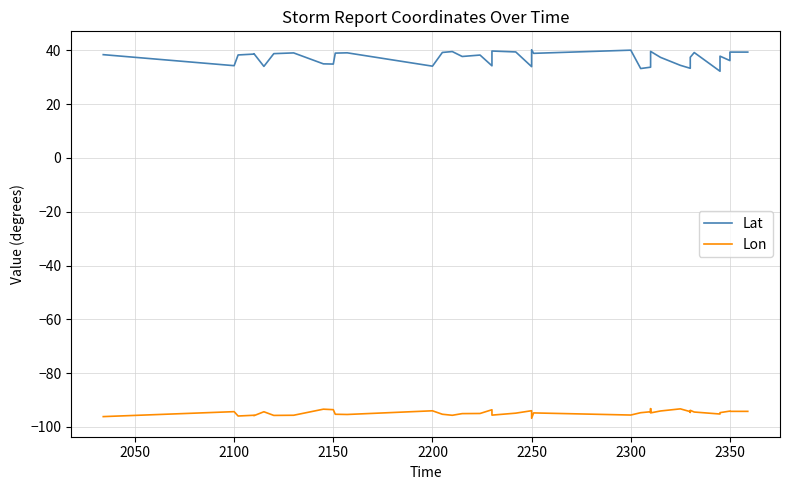

Is the value of Lon at 30 greater than the value of Lat at 14?

No